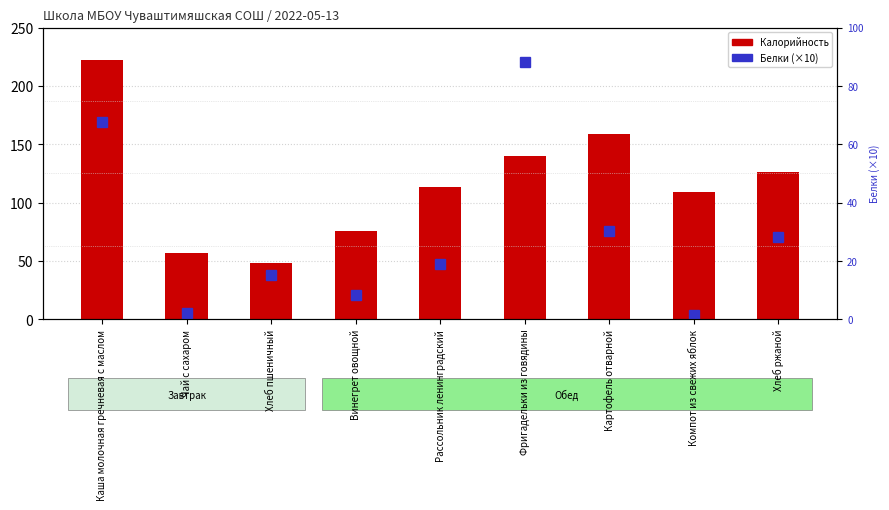

Reading left to right, list all the values displayed in this chart.

Калорийность: Каша молочная гречневая с маслом=222.0	Чай с сахаром=57.0	Хлеб пшеничный=48.0	Винегрет овощной=76.0	Рассольник ленинградский=113.0	Фригадельки из говядины=140.0	Картофель отварной=159.0	Компот из свежих яблок=109.0	Хлеб ржаной=126.0
Белки: Каша молочная гречневая с маслом=67.6	Чай с сахаром=2.0	Хлеб пшеничный=15.2	Винегрет овощной=8.2	Рассольник ленинградский=18.8	Фригадельки из говядины=88.3	Картофель отварной=30.3	Компот из свежих яблок=1.6	Хлеб ржаной=28.2